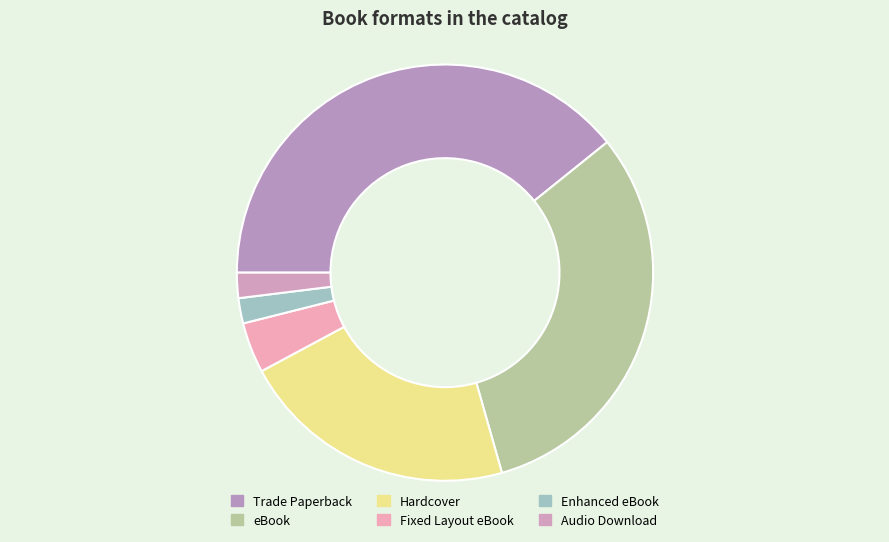

What is the total percentage of eBook and Audio Download?

33.3%